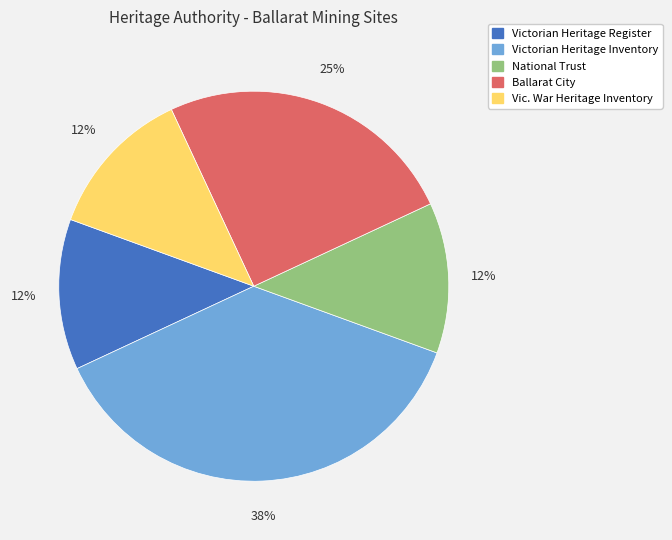

Is there any slice that represents more than half of the pie?

No